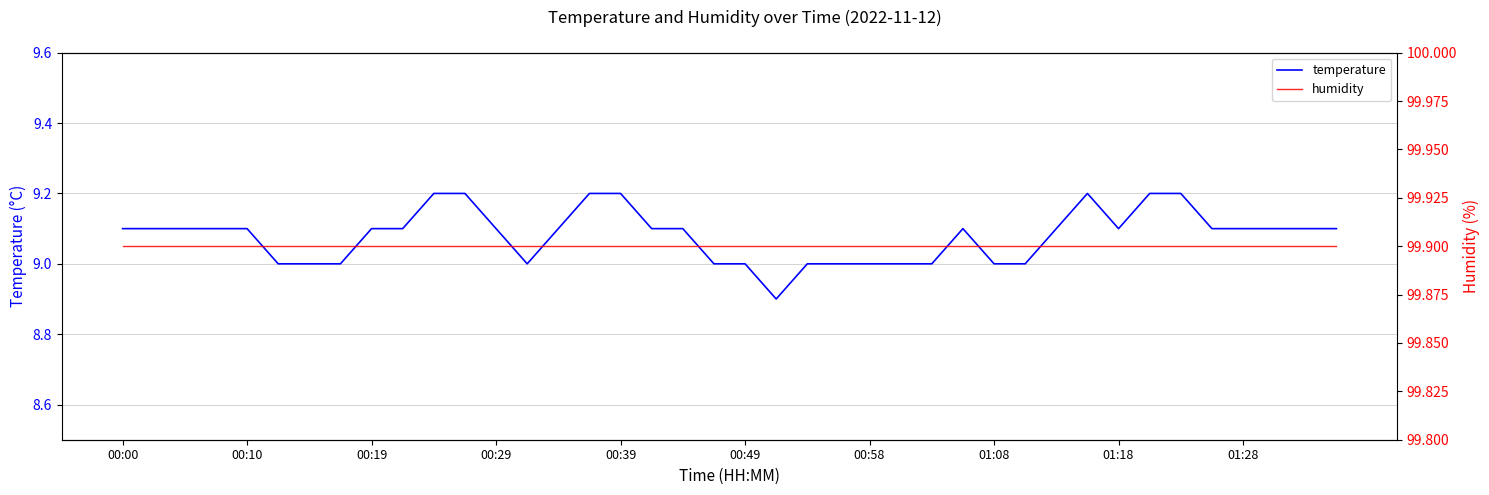

What is the approximate value of humidity at 00:10?

99.9